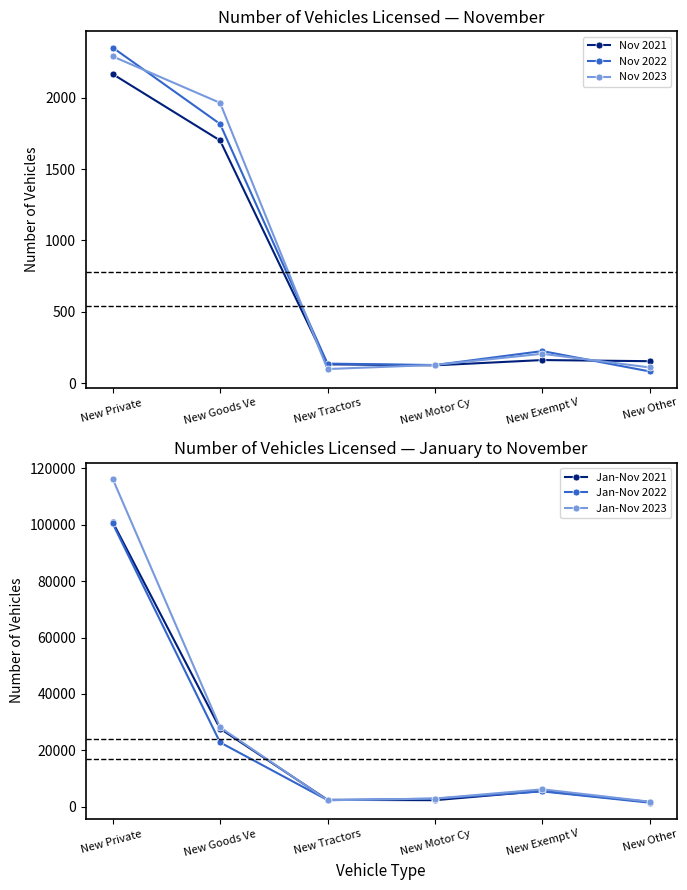

Is the value of Jan-Nov 2023 at New Private  greater than the value of Nov 2023 at New Goods Ve?

Yes